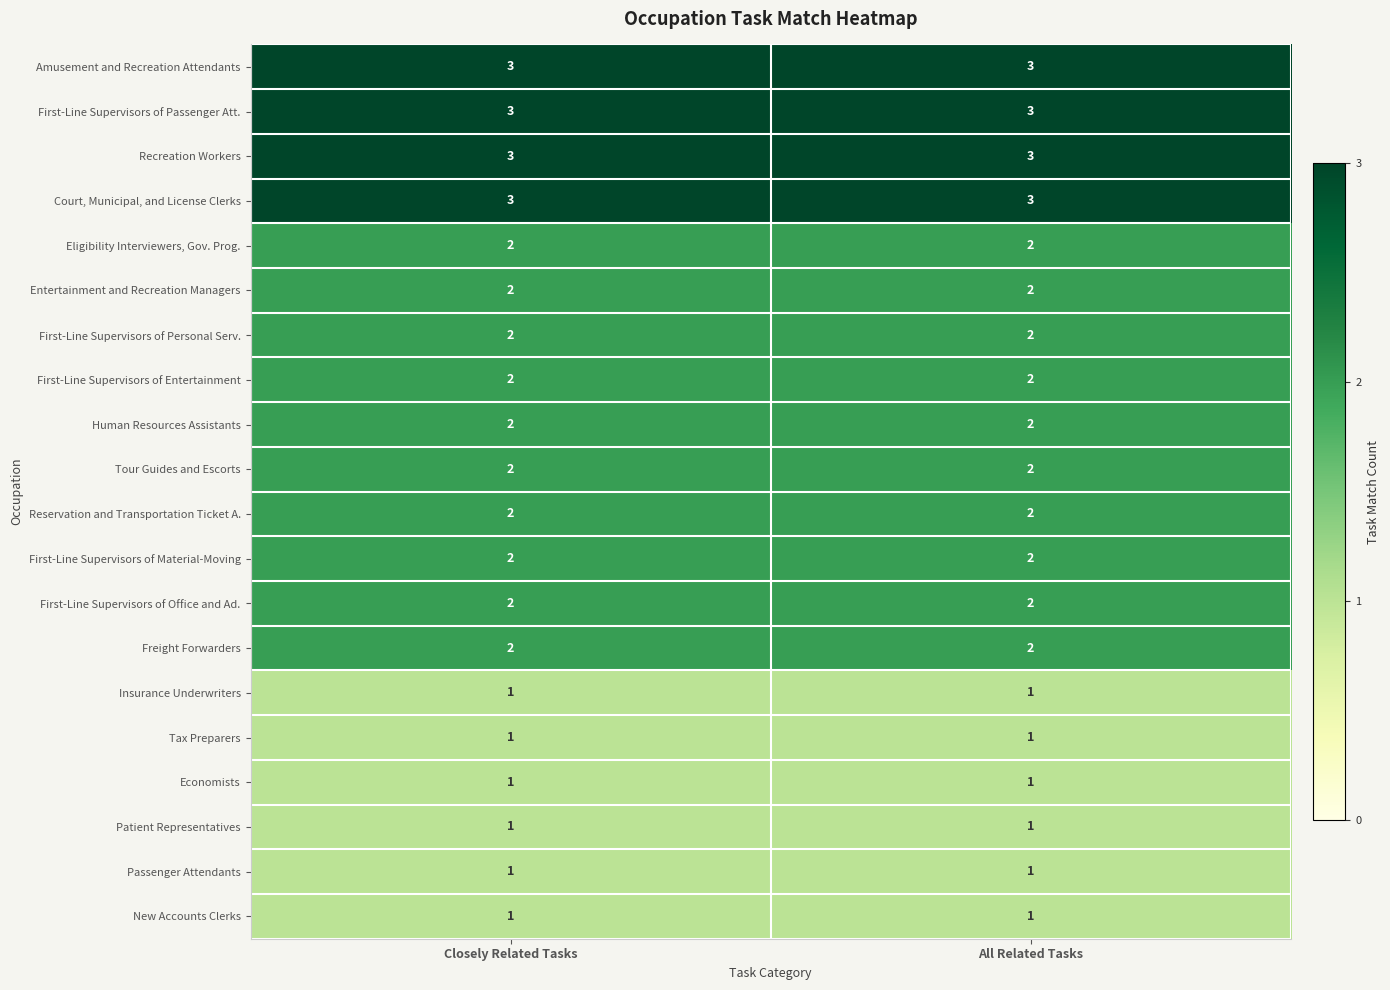

What is the spread (max minus min) of values at Closely Related Tasks?

2